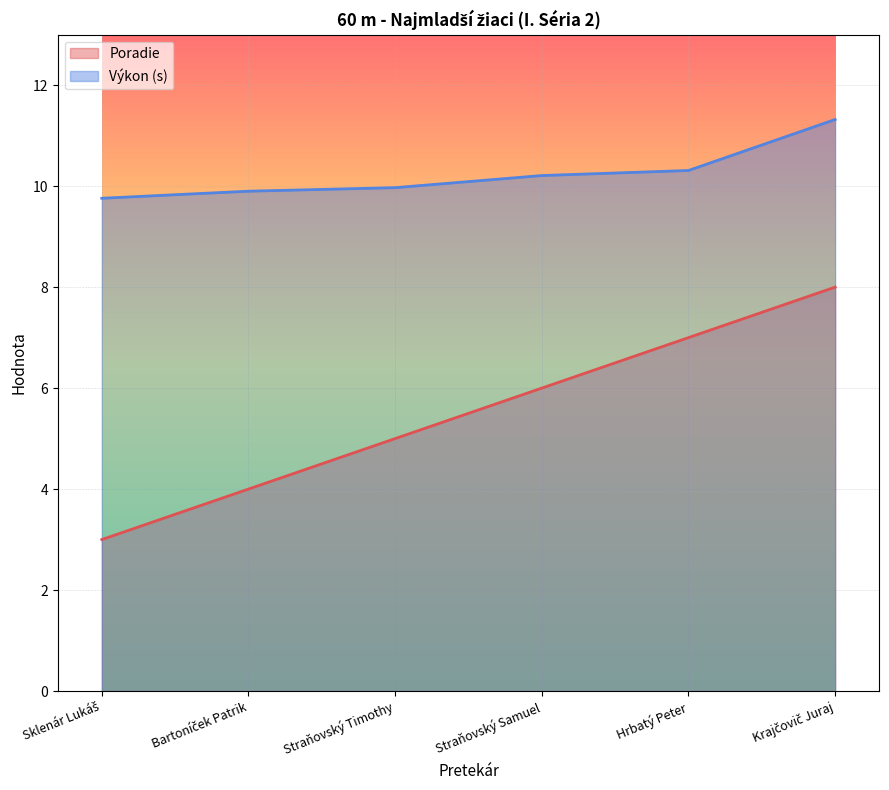

Count the Poradie values in the range 4 to 7.

4